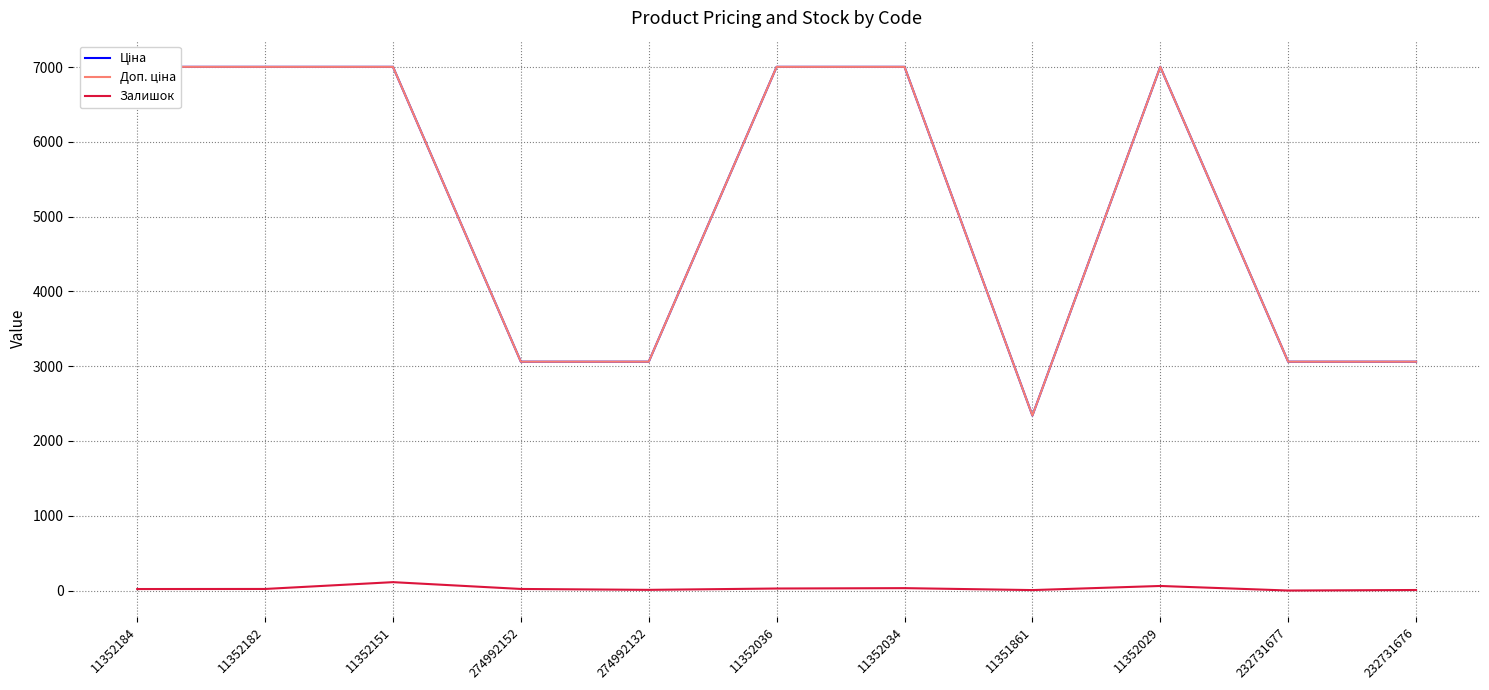

What is the difference between the second highest and second lowest values in the Залишок series?

55